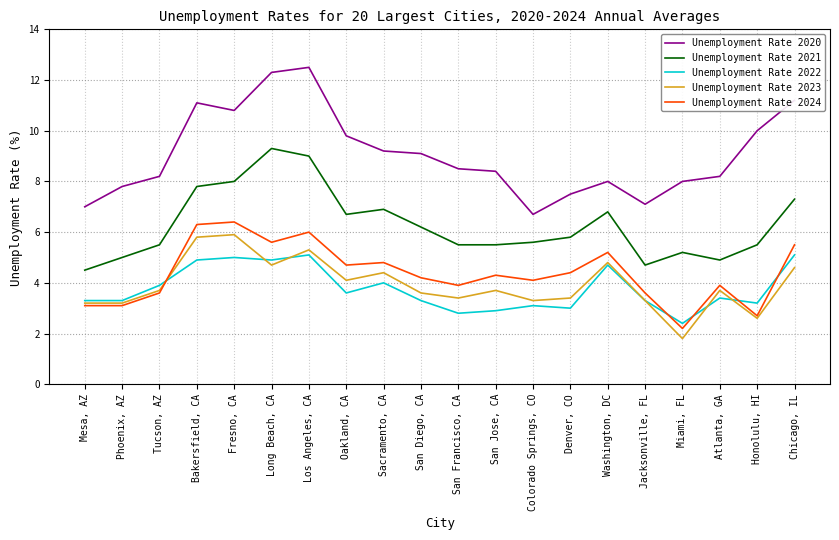

What position from the left is Miami, FL?

17